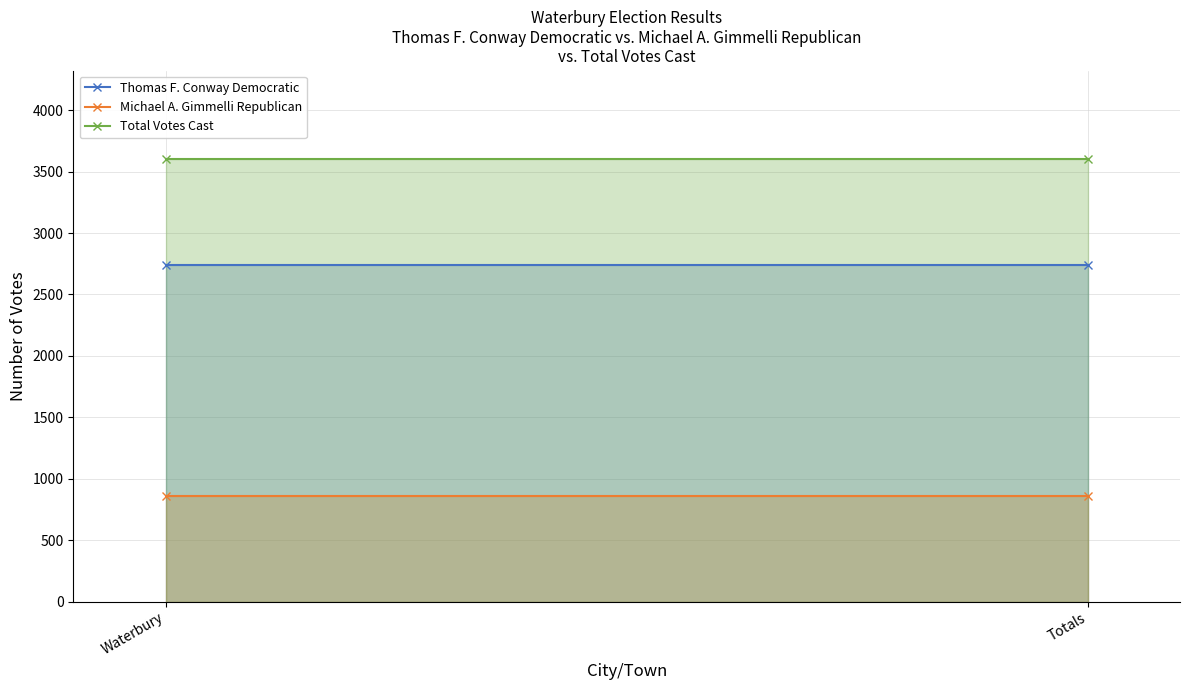

Rank the series by their maximum value, from lowest to highest.

Michael A. Gimmelli Republican, Thomas F. Conway Democratic, Total Votes Cast